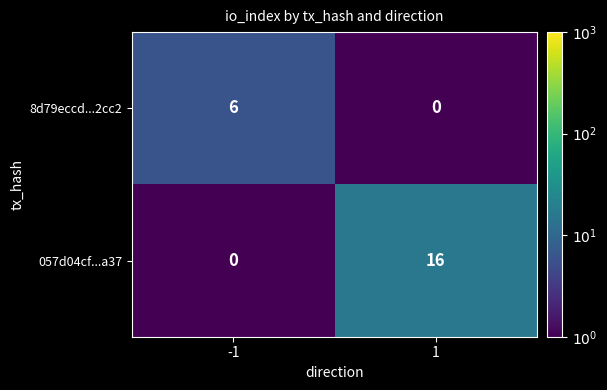

What is the highest value of the 057d04cf...a37 series?

16